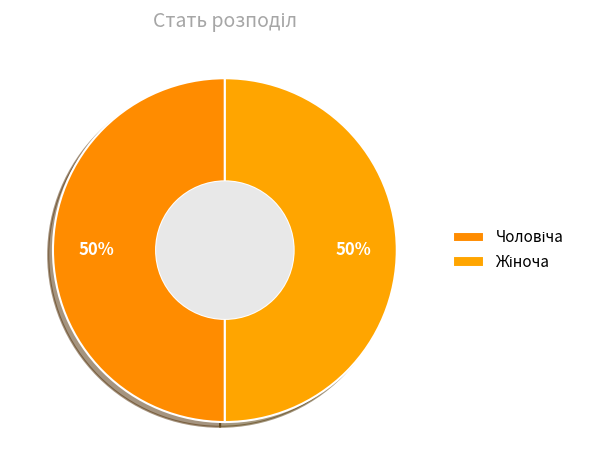

How many segments does this pie chart have?

2